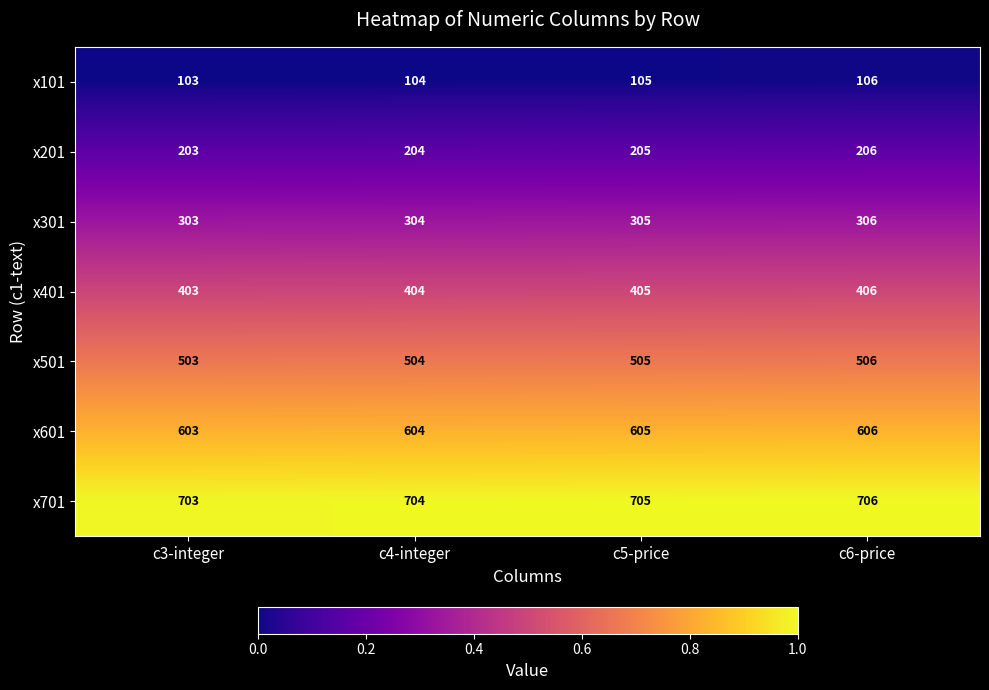

What is the sum of all x101 values?

418